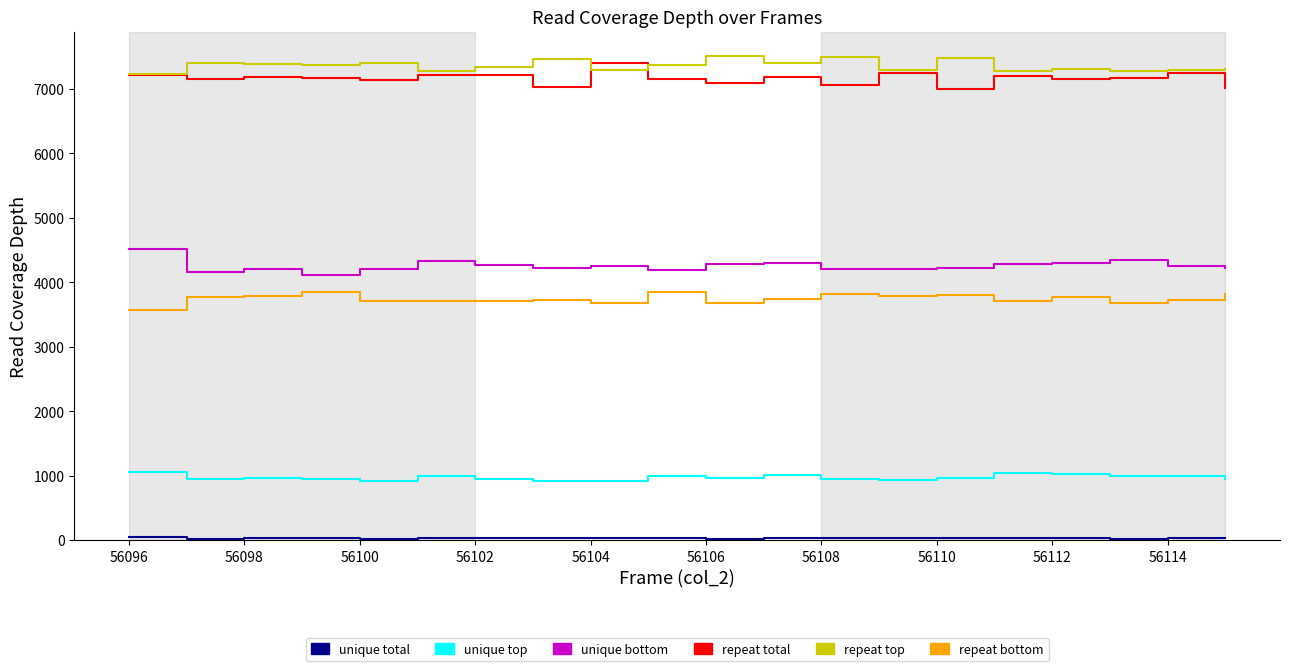

Rank the series at 56098 from lowest to highest value.

unique total, unique top, repeat bottom, unique bottom, repeat total, repeat top